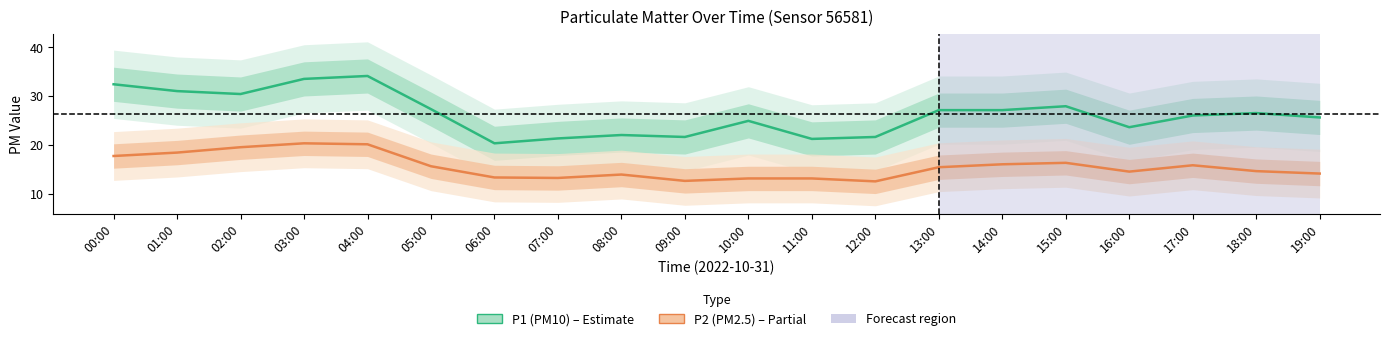

Which label corresponds to the smallest value in the chart?

12:00